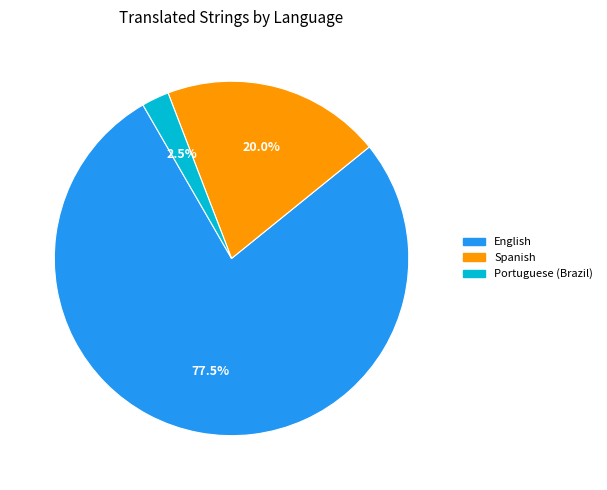

How many segments does this pie chart have?

3